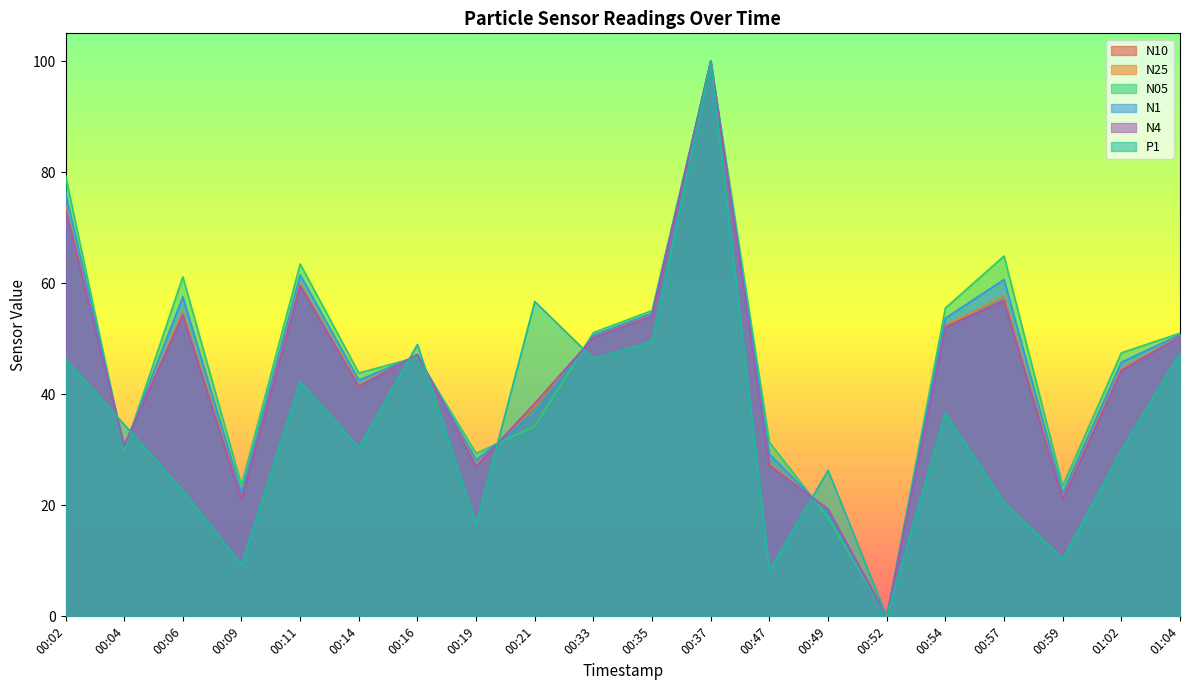

How many values in the N05 series are below 47?

10